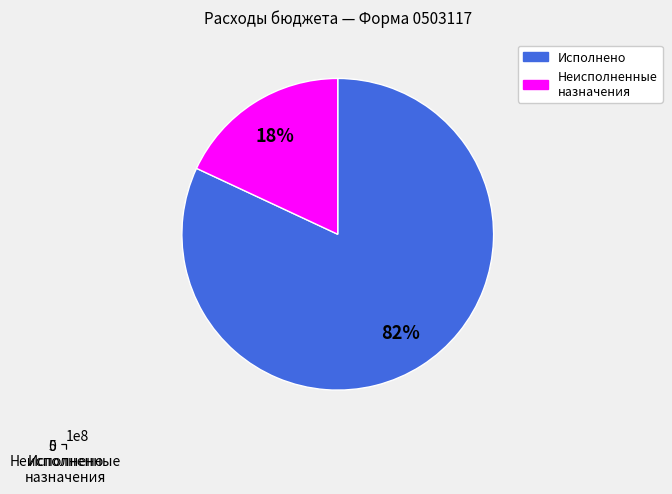

How many slices are in this pie chart?

2